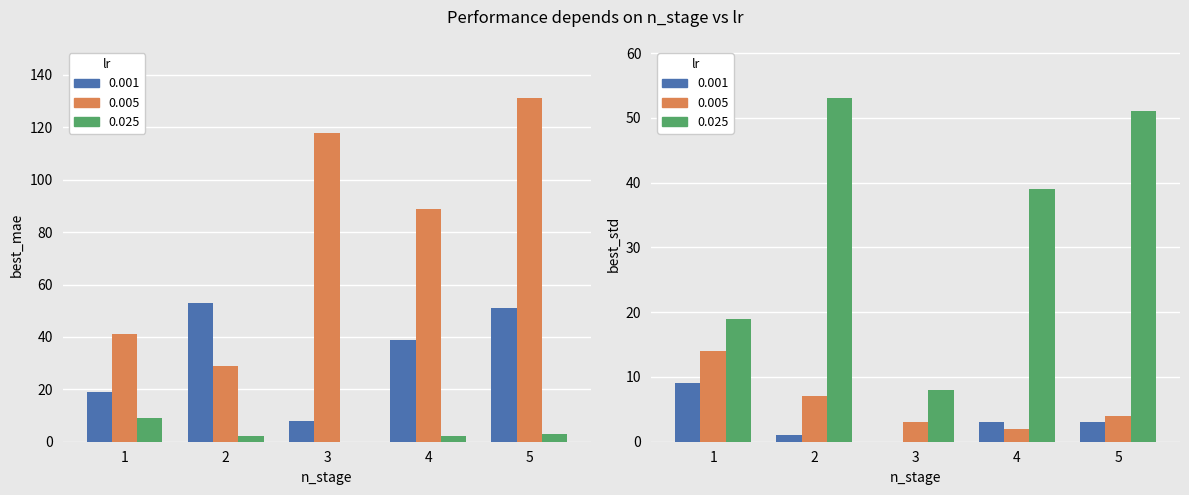

What is the difference between the Deutschland values at 1 and 4?

20